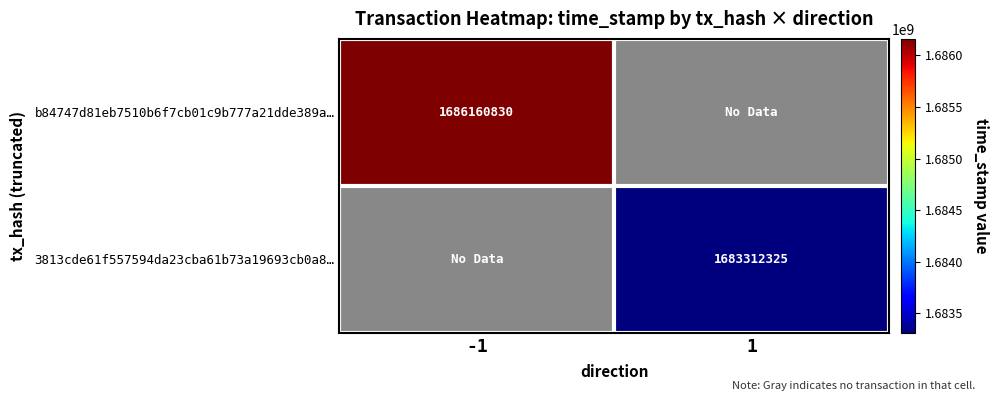

True or false: b84747d81eb7510b6f7cb01c9b777a21dde389a… has a value of 2884771081 at -1.

False